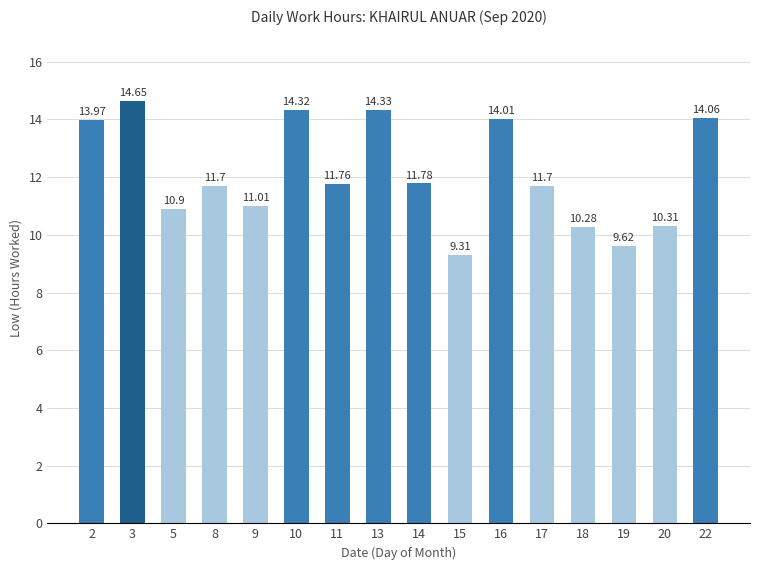

Reading left to right, list all the values displayed in this chart.

2=14.0	3=14.7	5=10.9	8=11.7	9=11.0	10=14.3	11=11.8	13=14.3	14=11.8	15=9.3	16=14.0	17=11.7	18=10.3	19=9.6	20=10.3	22=14.1